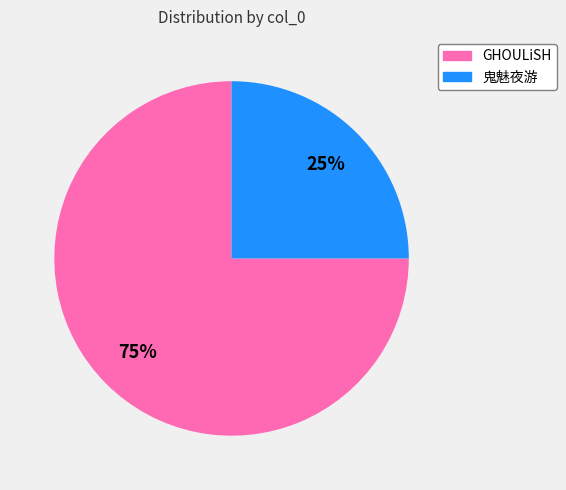

How many segments does this pie chart have?

2